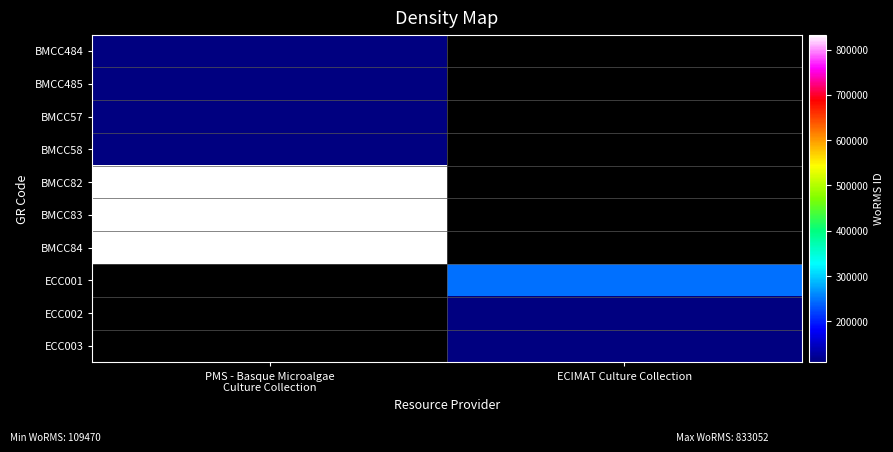

Which category has the highest value in the BMCC82 series?

PMS - Basque Microalgae Culture Collection